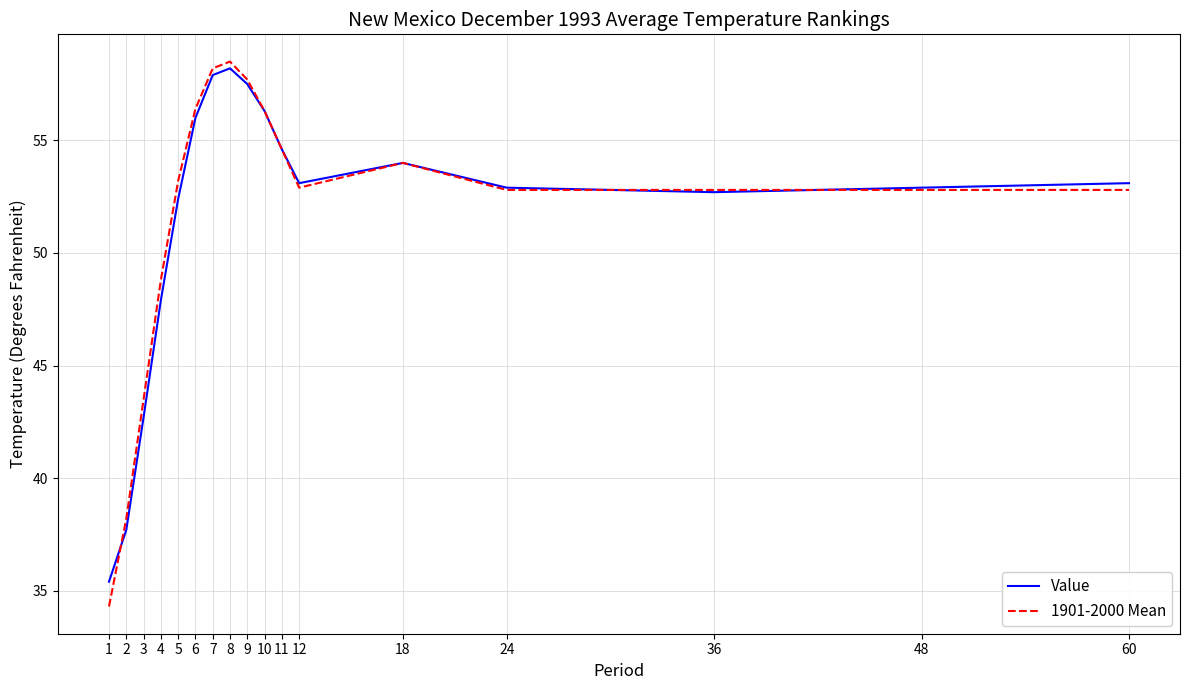

Between which two adjacent categories do Value and 1901-2000 Mean first intersect?

1 and 2